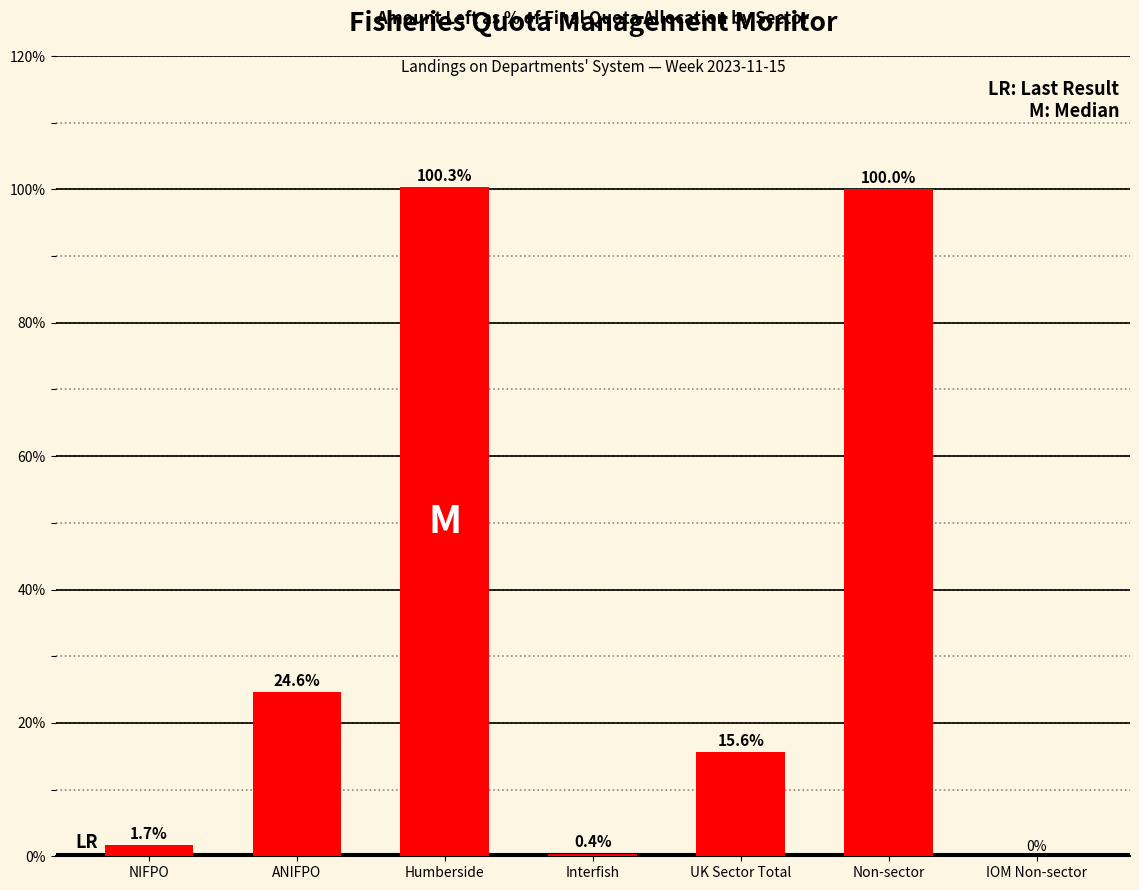

Reading left to right, extract all data points from this chart.

1.7	24.6	100.3	0.4	15.6	100.0	0.0